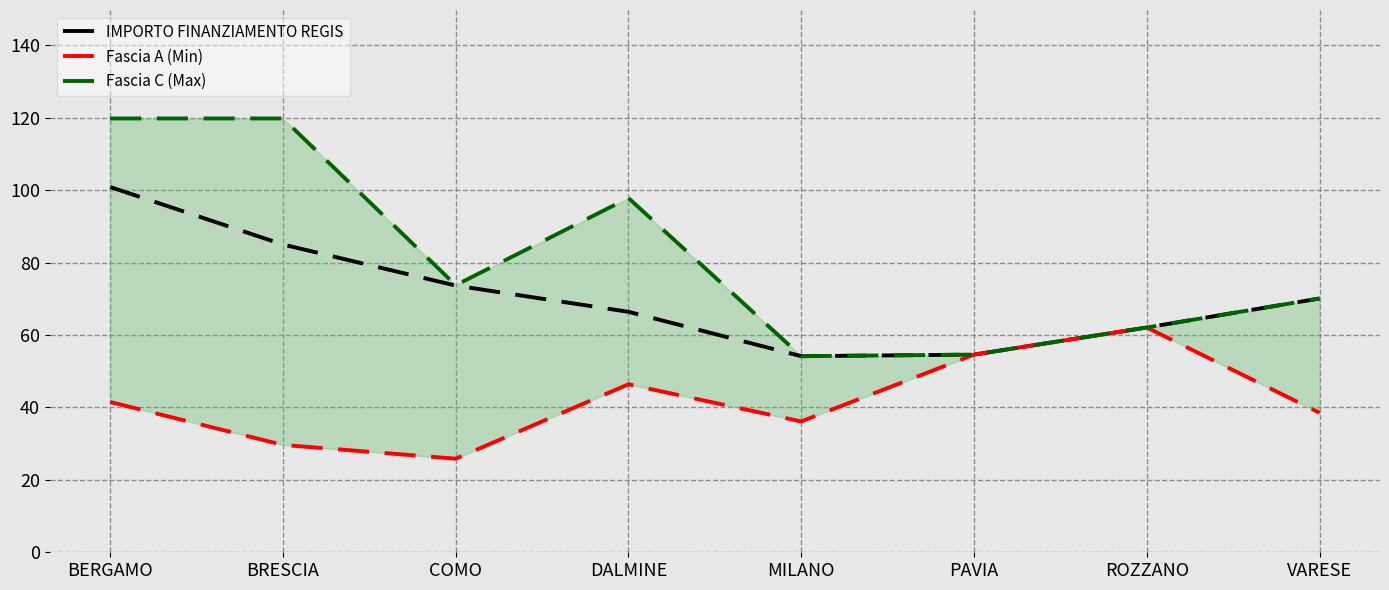

Is this an area chart (filled region under the line)?

No